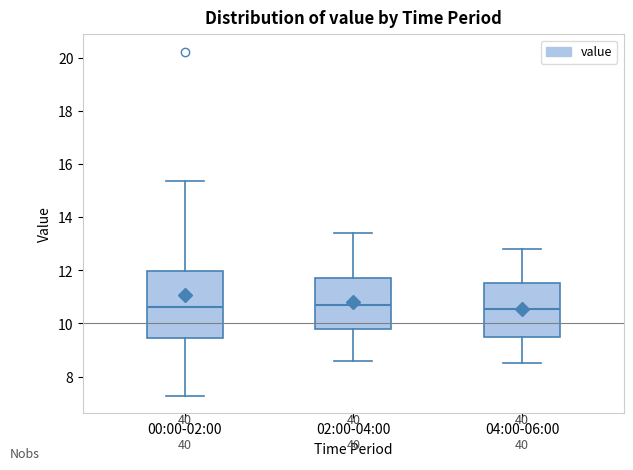

Reading left to right, transcribe this box plot: for each box, give where its median line is, the range the box spans, and where its two whiskers end, as read against the y-axis. The values are not printed on the chart, so give them approximately, as read against the axis.

00:00-02:00: median 10.6, box 9.4 to 12.0, whiskers 7.2 to 15.4
02:00-04:00: median 10.8, box 9.8 to 11.8, whiskers 8.6 to 13.4
04:00-06:00: median 10.6, box 9.4 to 11.6, whiskers 8.6 to 12.8